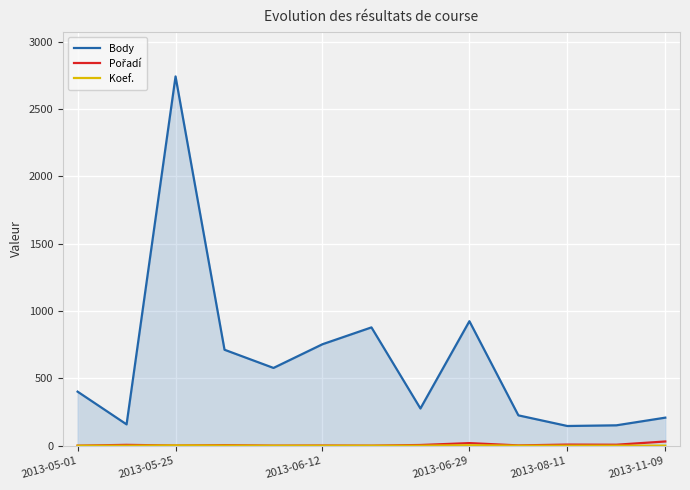

Which series has the largest total across all categories?

Body